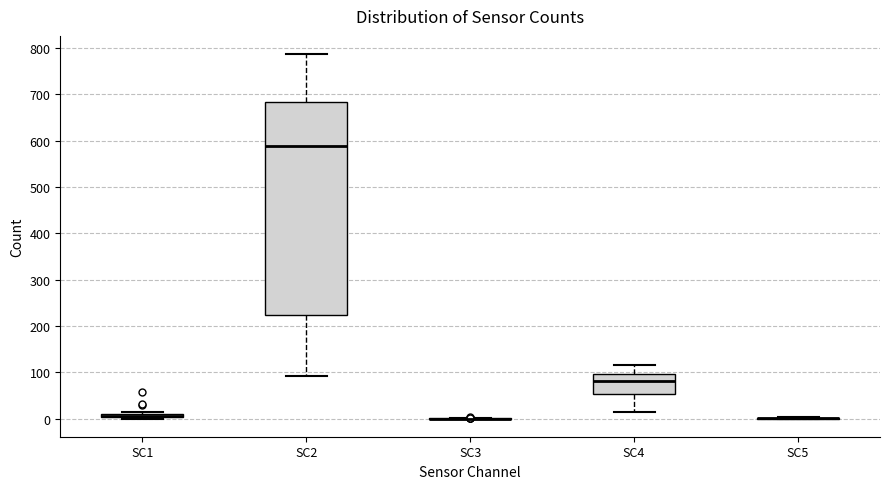

Comparing the boxes themselves (not the whiskers), which one is the tallest?

SC2